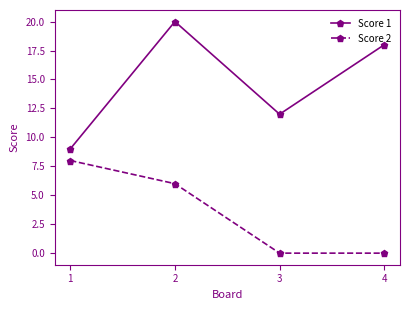

How many lines are shown in the chart?

2